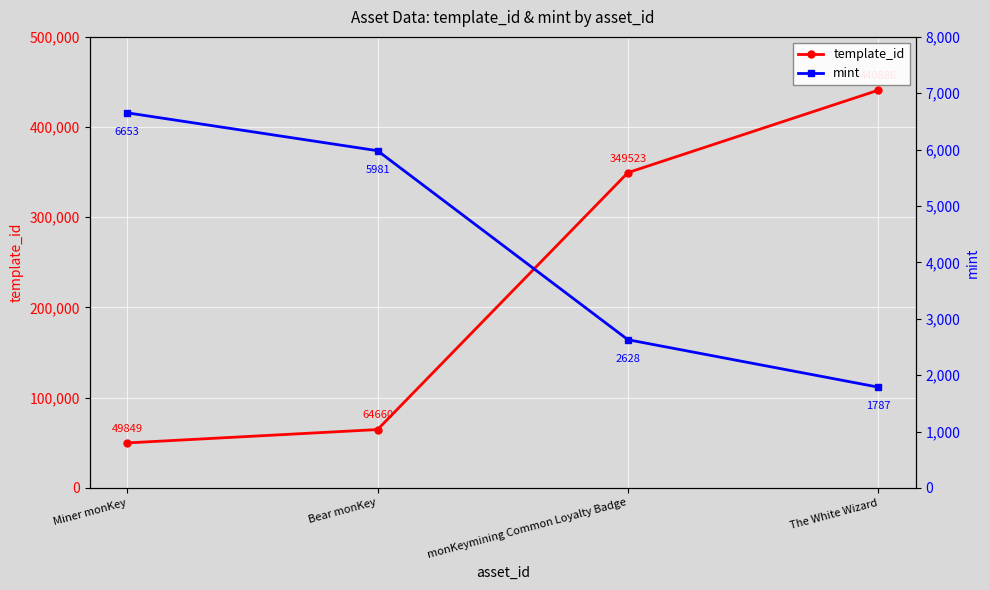

Reading right to left, extract all data points from this chart.

template_id: 440886	349523	64660	49849
mint: 1787	2628	5981	6653